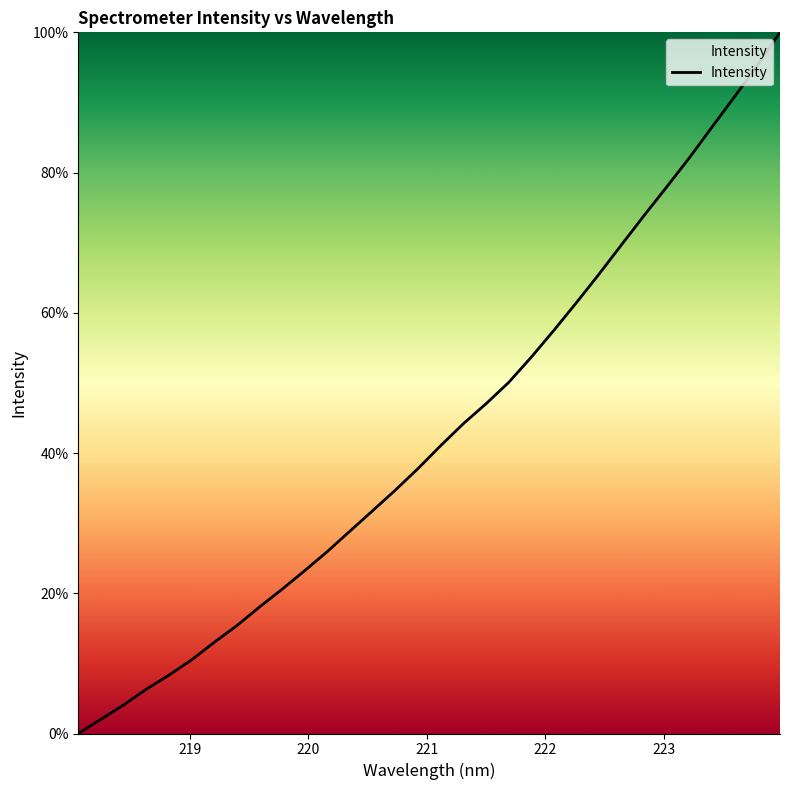

What is the maximum value shown in the chart?

100.0